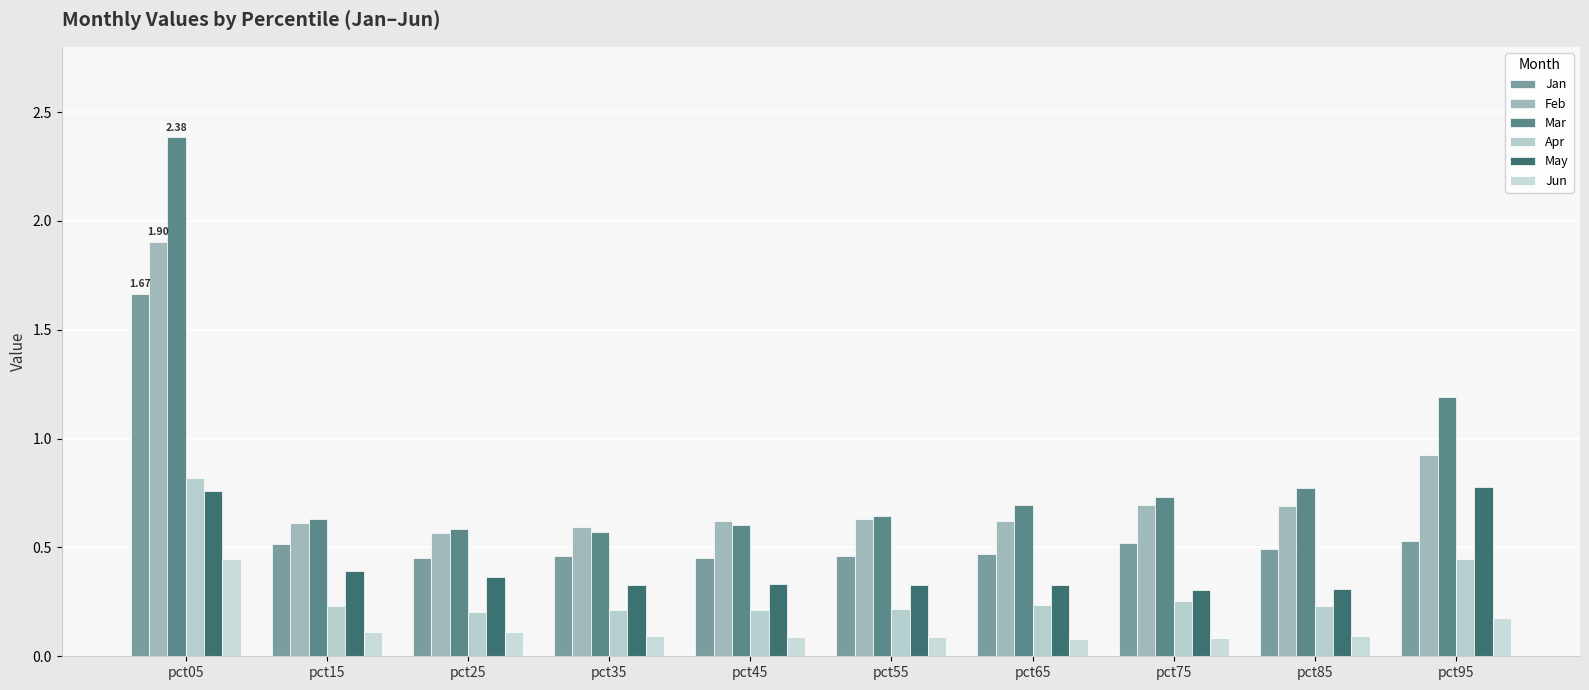

What is the maximum value shown in the chart?

2.4